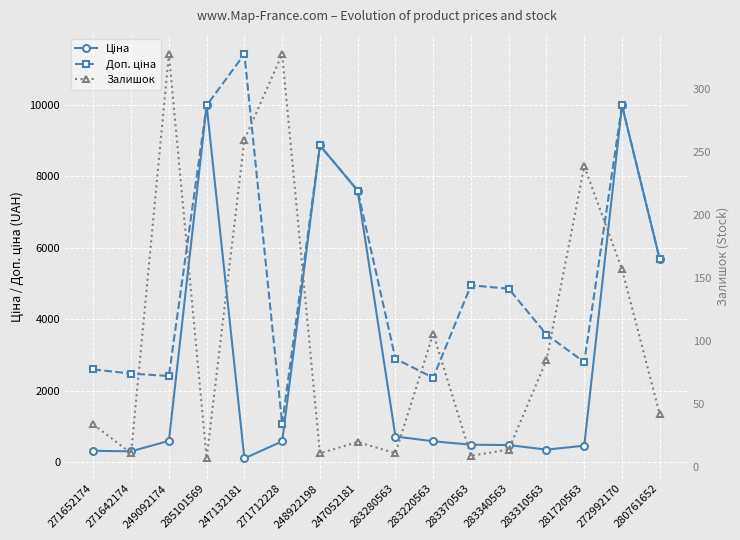

What is the value of the Доп. ціна point at the 4th from the left?

9975.0